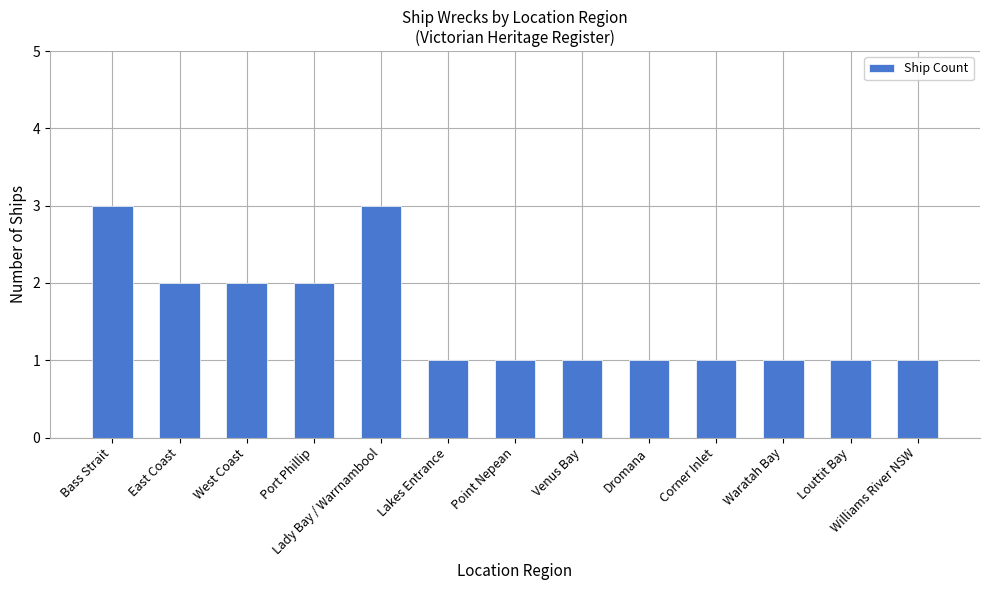

What is the change in value from West Coast to Louttit Bay?

-1